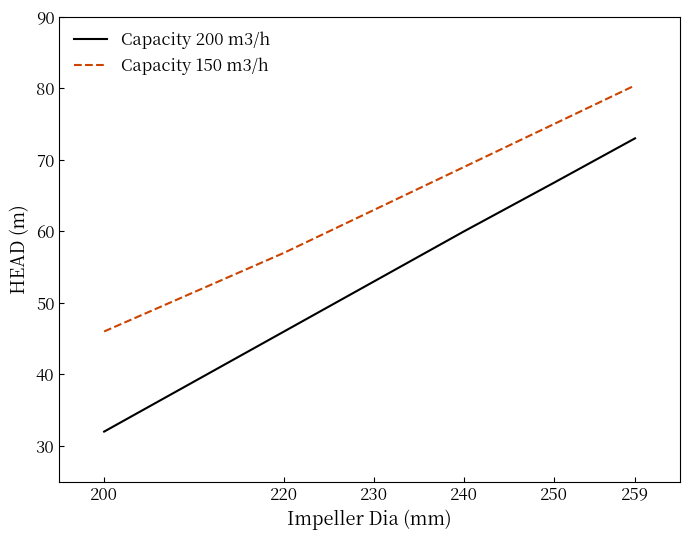

What is the difference between the Capacity 150 m3/h values at 240 and 200?

23.0